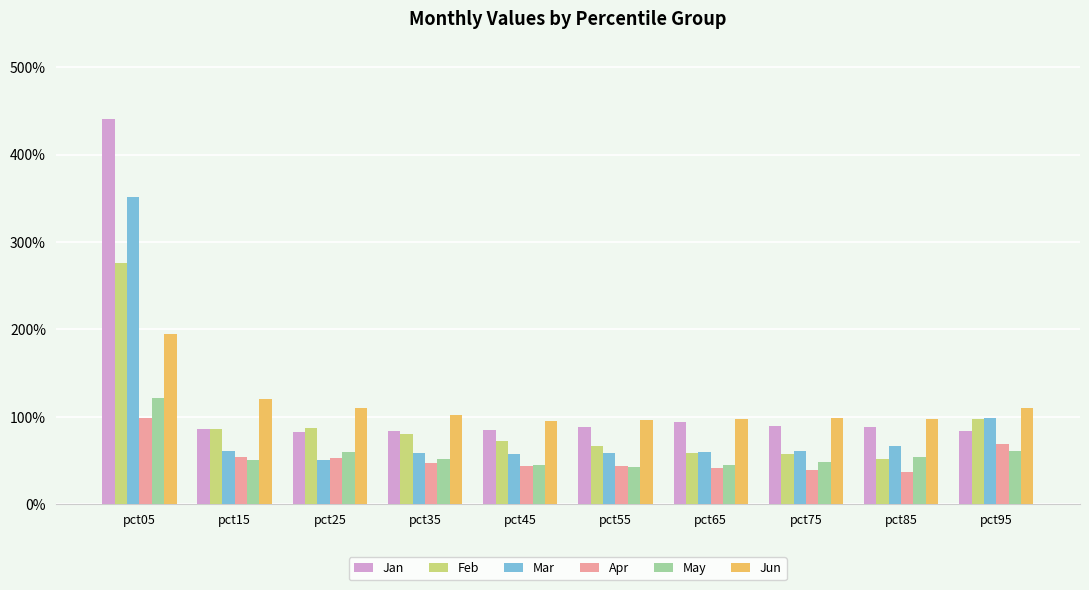

What are all the series names shown in the legend?

Jan, Feb, Mar, Apr, May, Jun